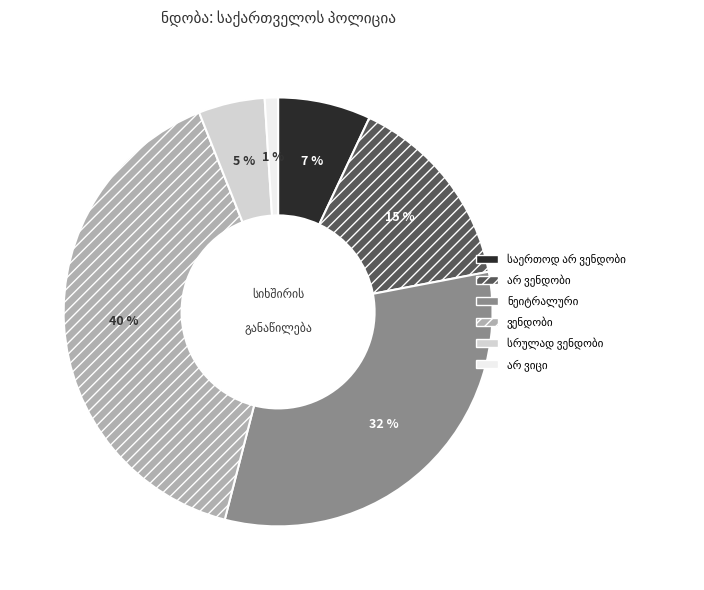

To the nearest percent, what is the difference between the largest and smallest slice percentages?

39%